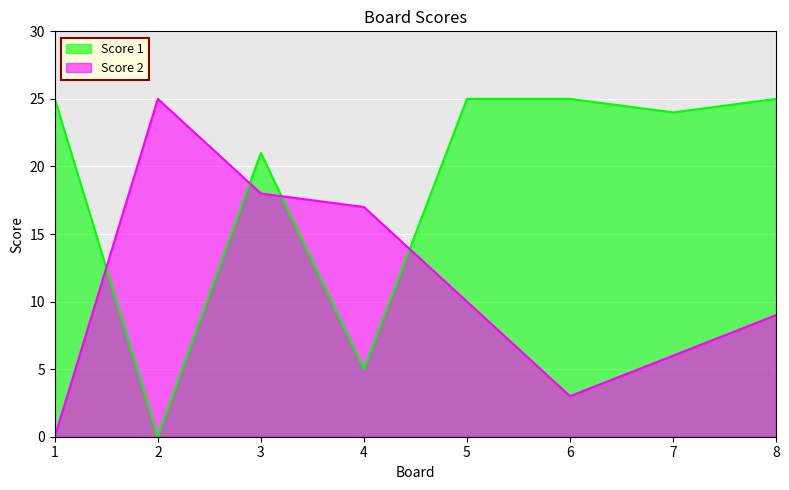

How many lines are shown in the chart?

2